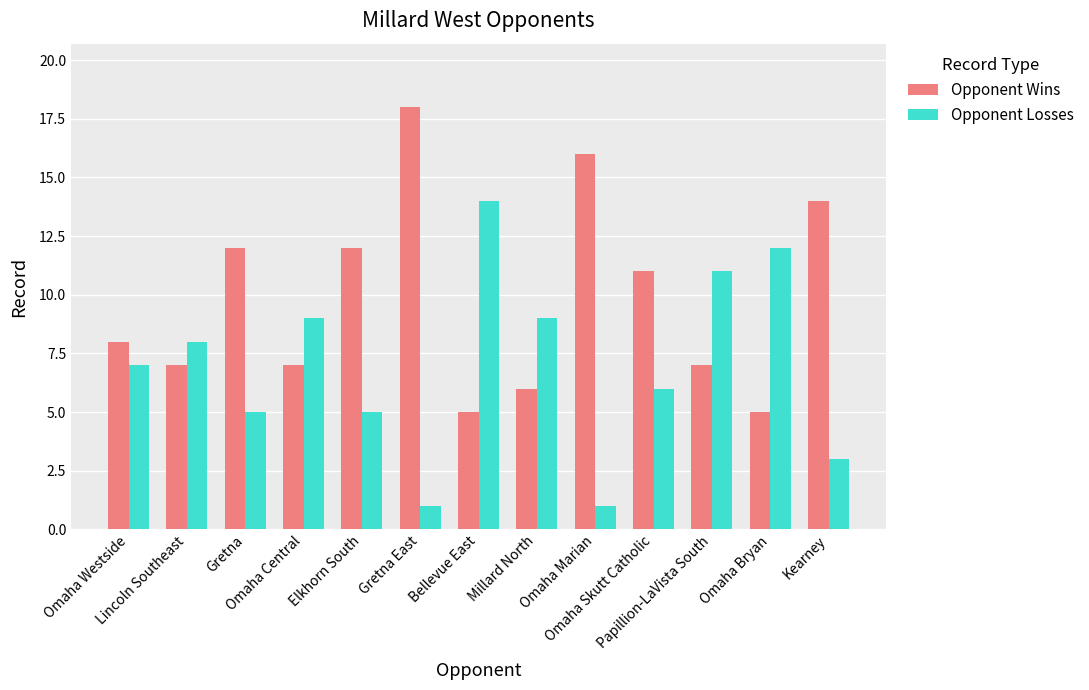

At which label does Opponent Wins reach its peak?

Gretna East